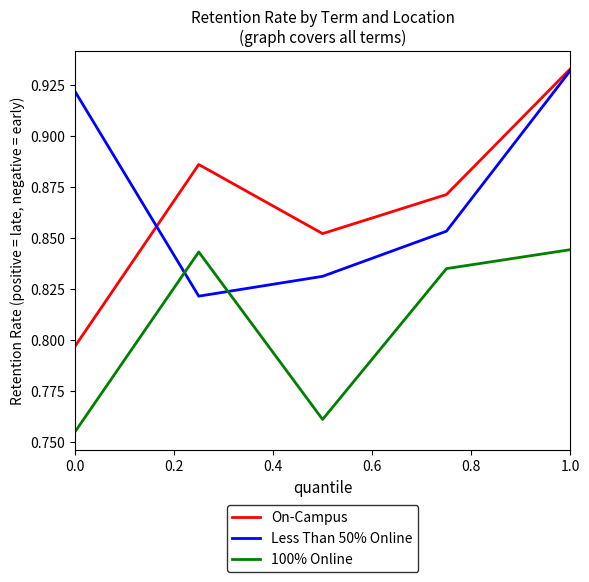

Which series has the largest range (max minus min)?

On-Campus